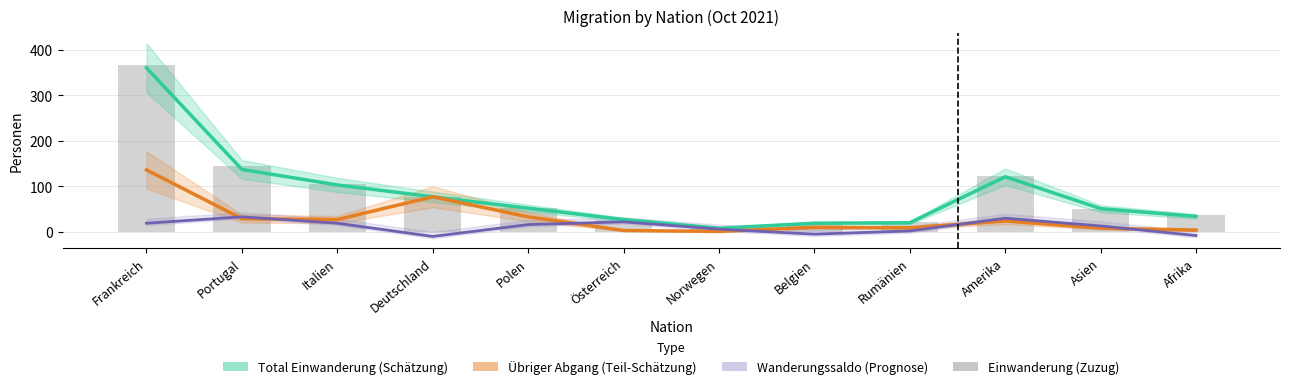

Between Frankreich and Österreich, which series saw the biggest shift?

Einwanderung (Zuzug)